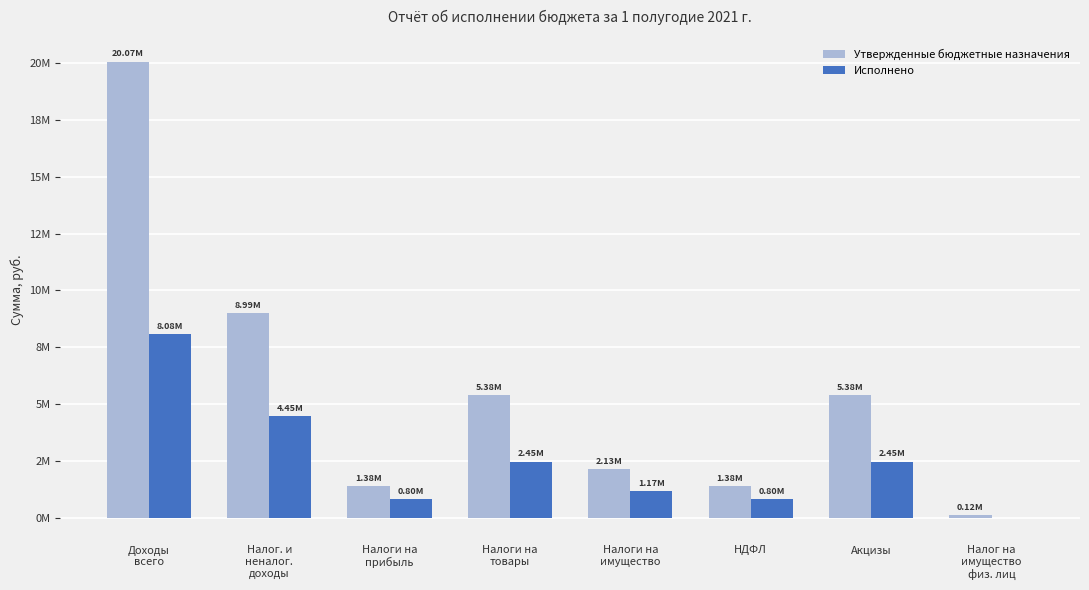

Does the chart contain stacked bars?

No